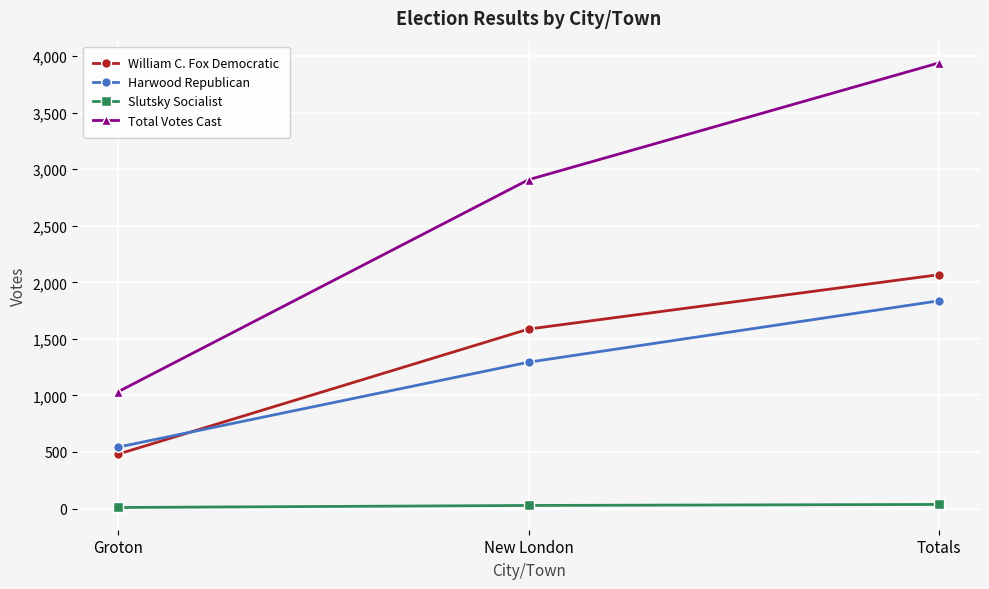

What is the sum of all Slutsky Socialist values?

72